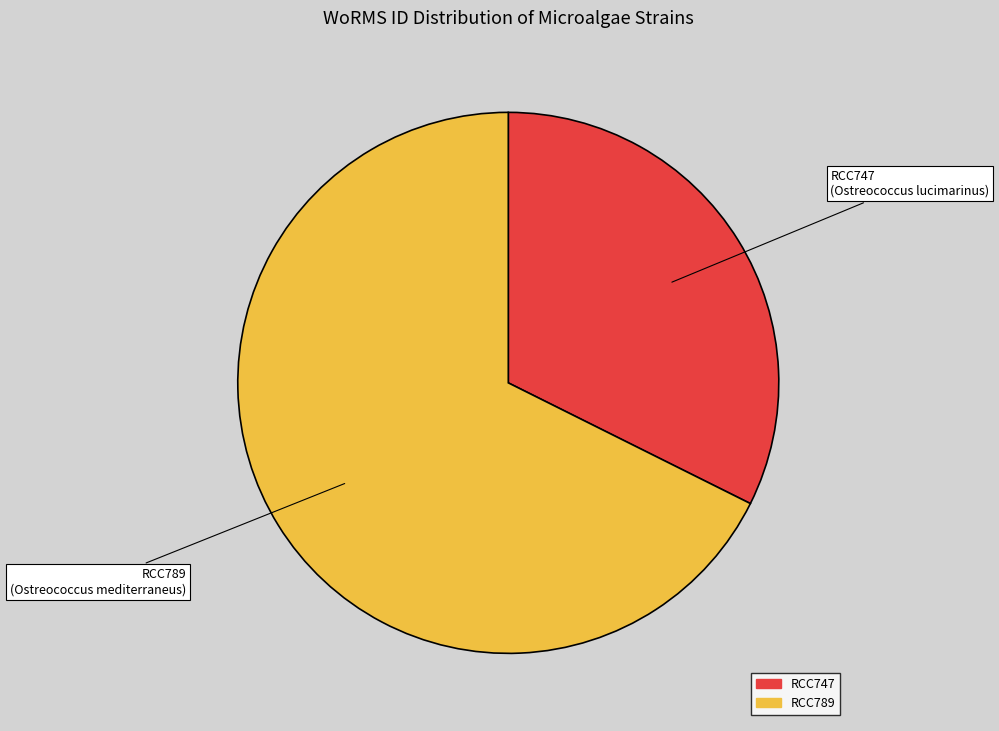

The RCC789 slice represents 82% of the pie. True or false?

False